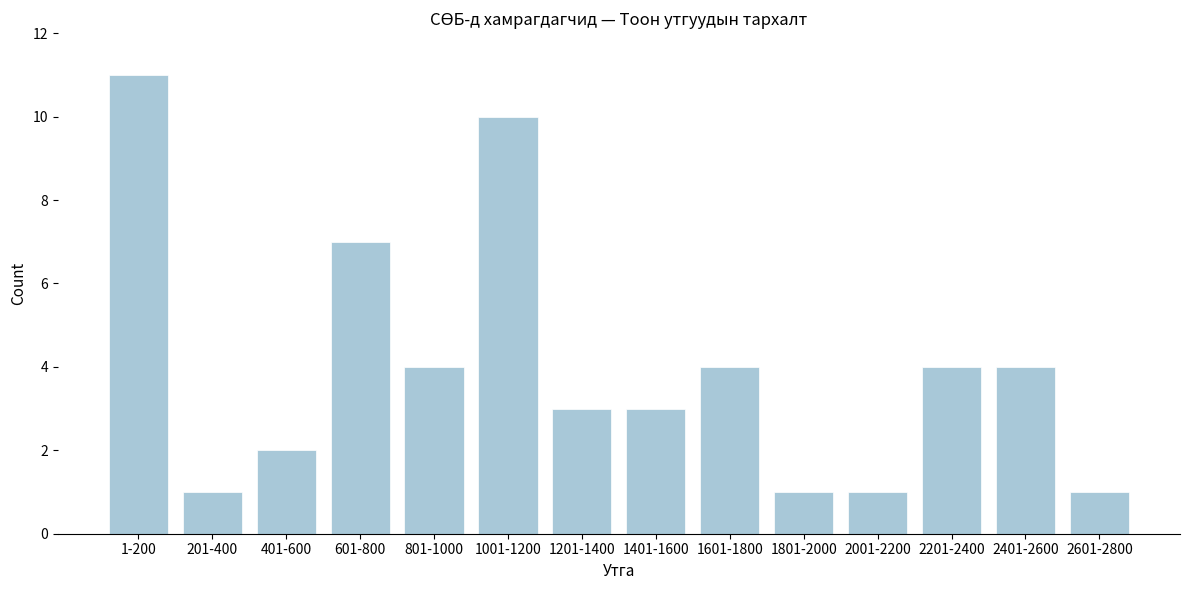

Reading right to left, list all the values displayed in this chart.

1	4	4	1	1	4	3	3	10	4	7	2	1	11